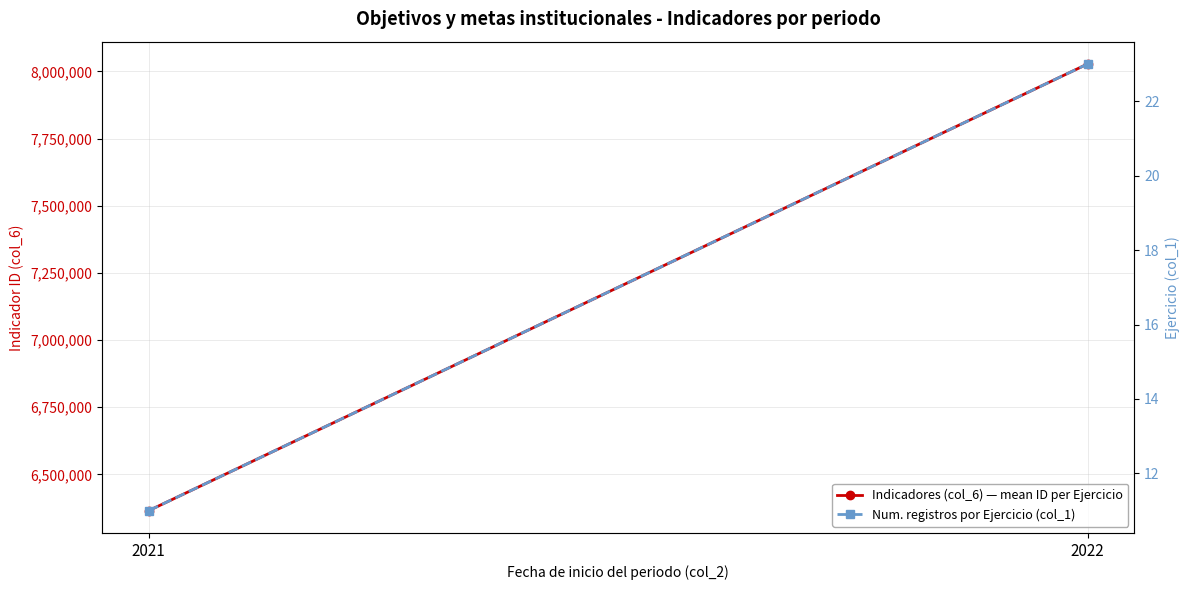

Count the Num. registros por Ejercicio (col_1) values in the range 11 to 23.

2